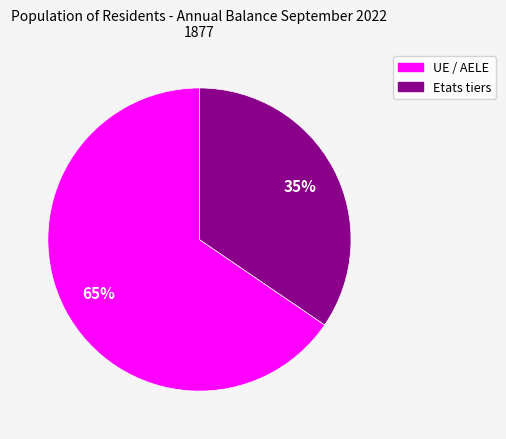

Count the number of slices in the pie.

2